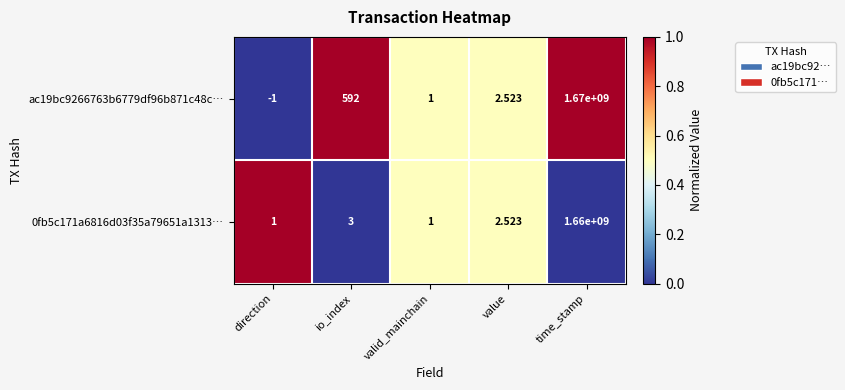

List the labels in order of ac19bc9266763b6779df96b871c48c… value, largest first.

time_stamp, io_index, value, valid_mainchain, direction